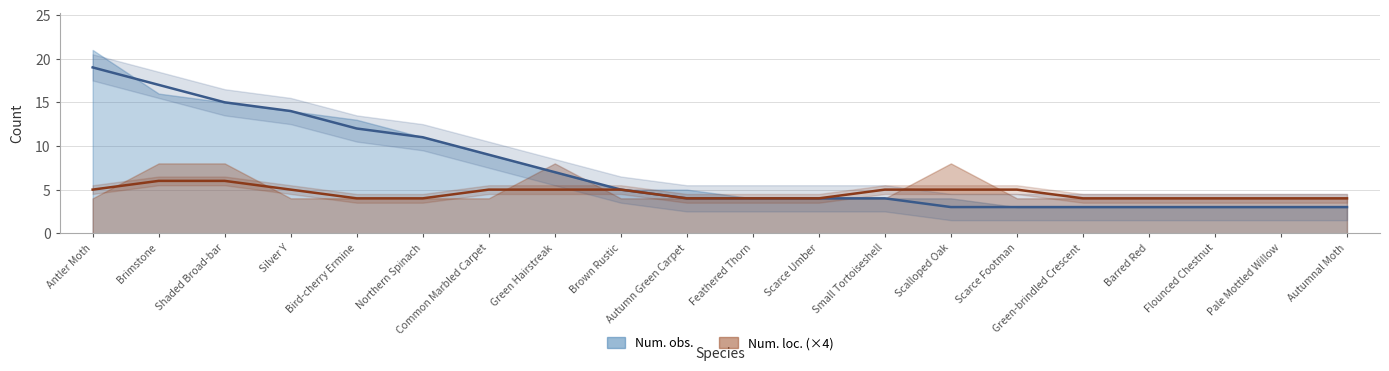

Does the chart have visible grid lines?

Yes